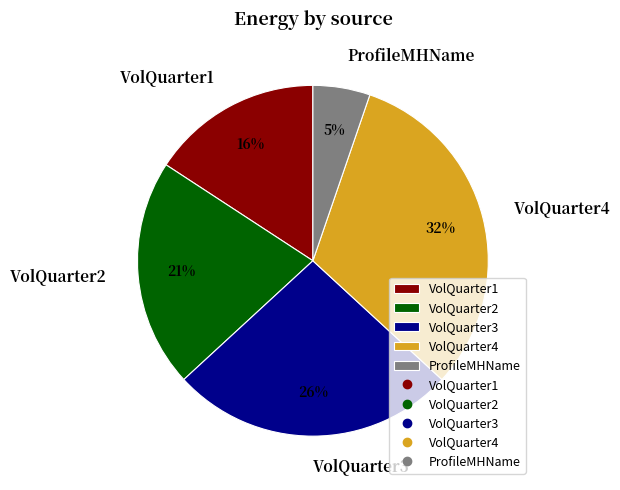

Which has a higher value, VolQuarter4 or ProfileMHName?

VolQuarter4